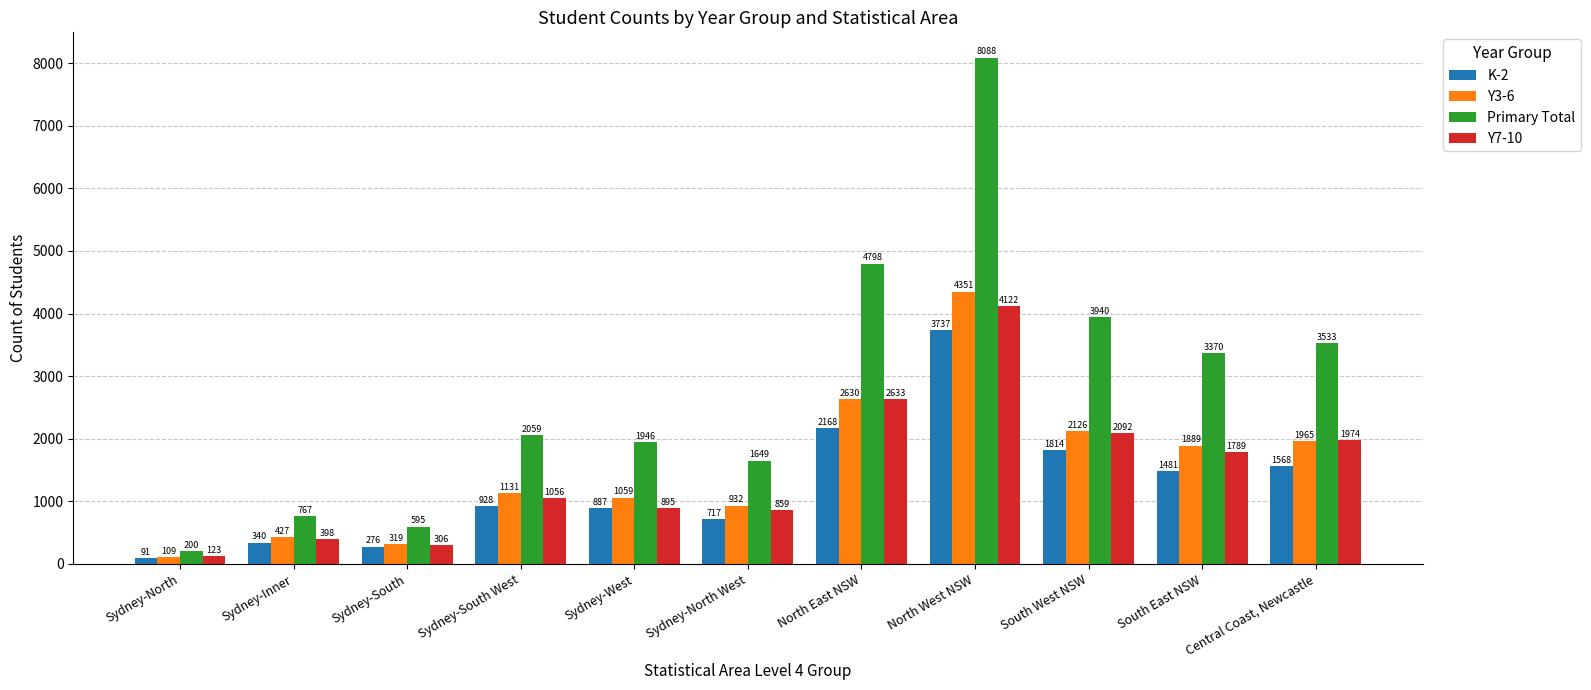

Reading left to right, what are all the values shown in this chart?

K-2: 91	340	276	928	887	717	2168	3737	1814	1481	1568
Y3-6: 109	427	319	1131	1059	932	2630	4351	2126	1889	1965
Primary Total: 200	767	595	2059	1946	1649	4798	8088	3940	3370	3533
Y7-10: 123	398	306	1056	895	859	2633	4122	2092	1789	1974